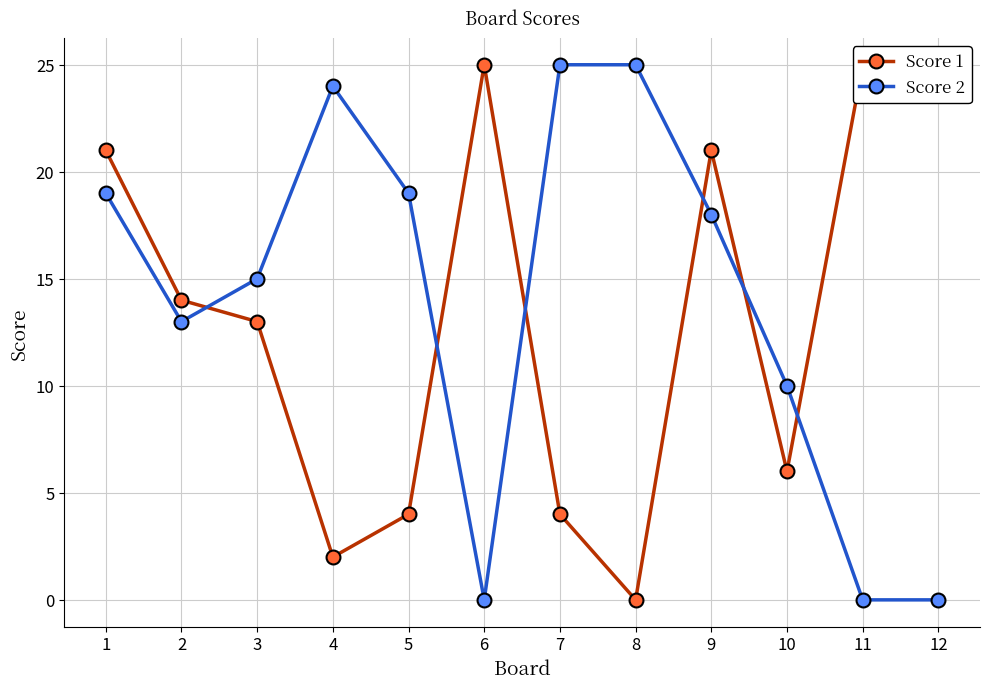

What are all the series names shown in the legend?

Score 1, Score 2